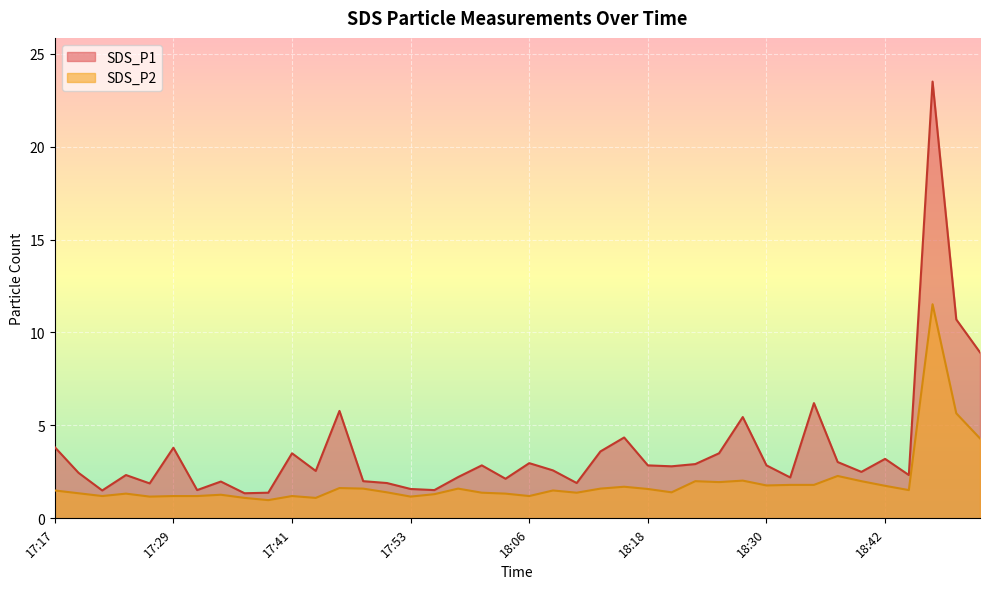

Is it true that SDS_P1 equals 3.0 at 18:37?

True